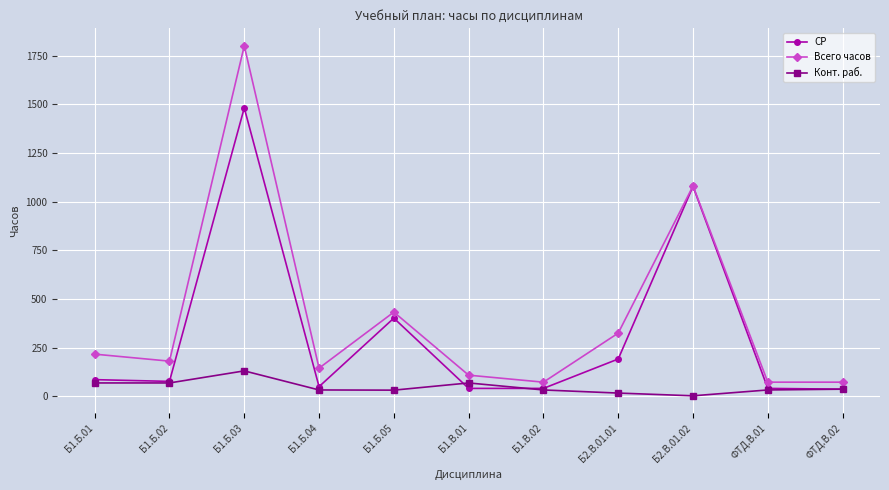

How many lines are shown in the chart?

3